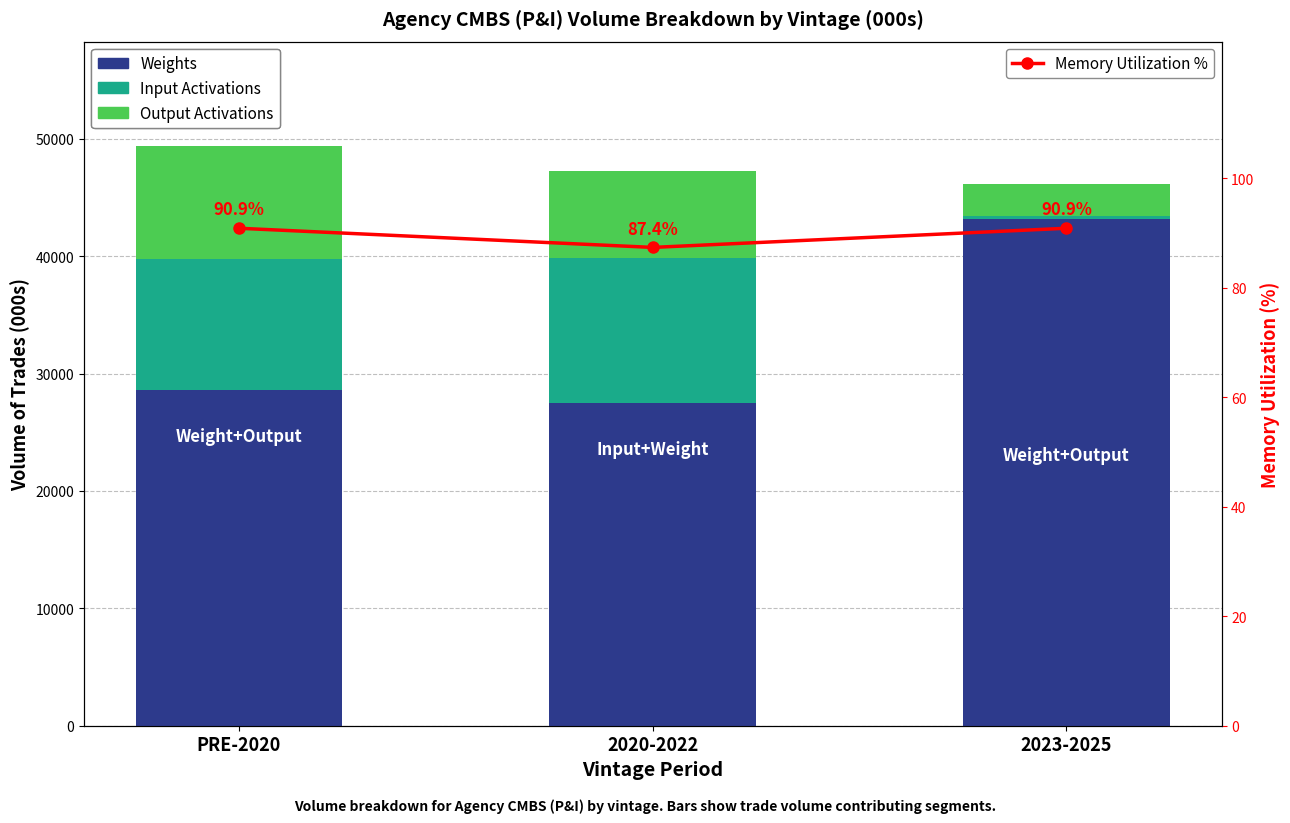

What is the sum of all Output Activations values?

19690.9